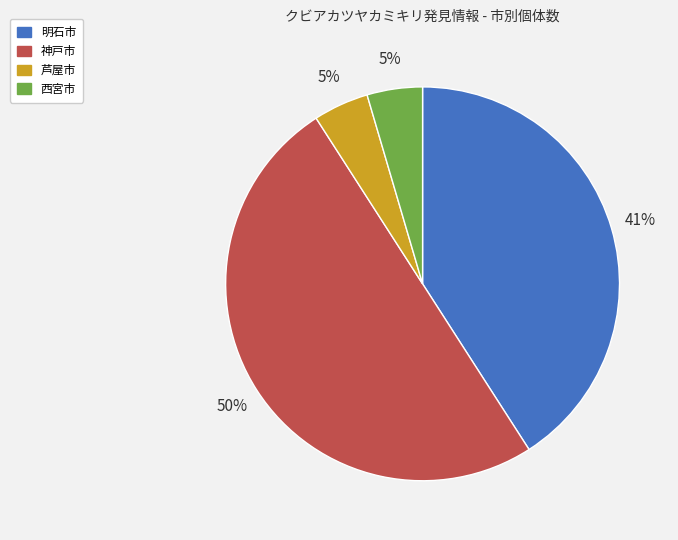

What percentage is the 芦屋市 slice, to the nearest percent?

5%